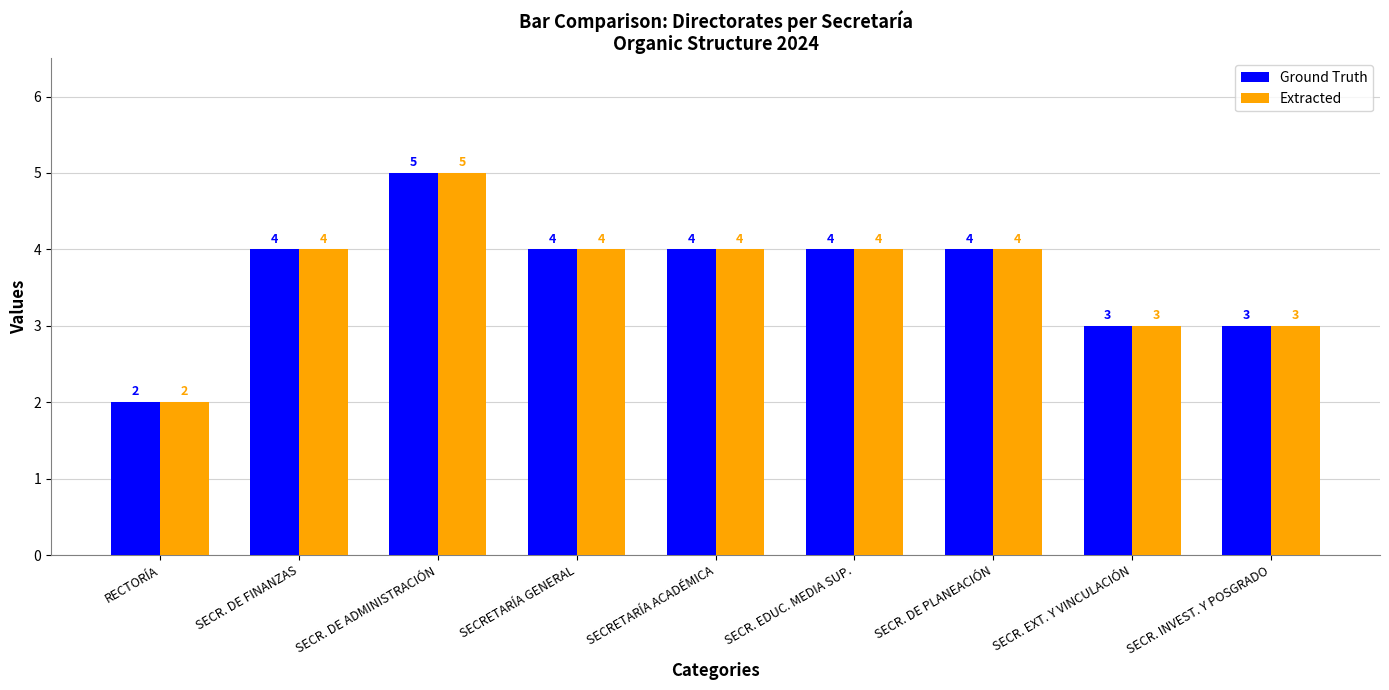

What position from the right is SECRETARÍA GENERAL?

6